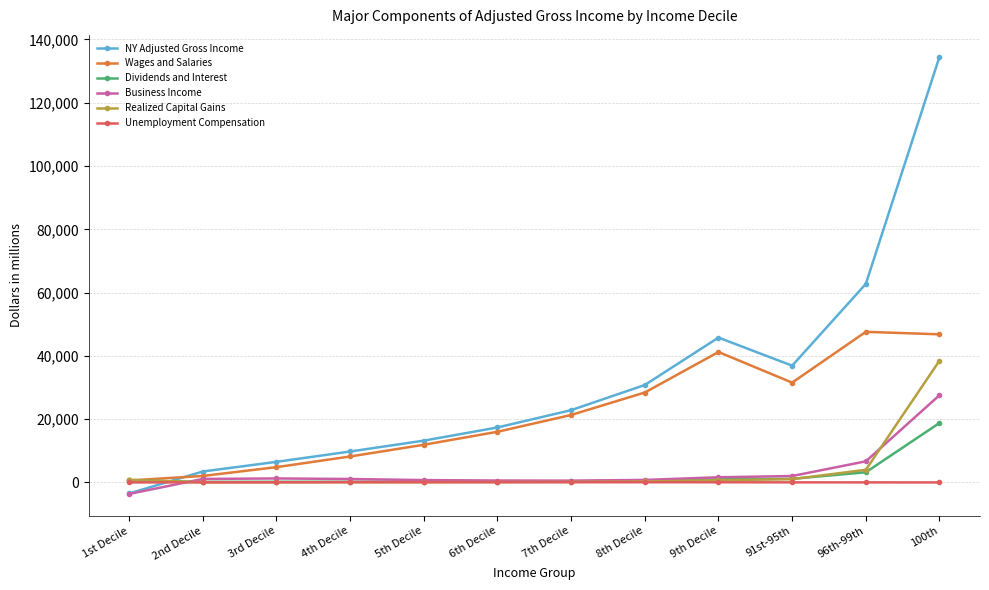

What is the sum of all NY Adjusted Gross Income values?

380485.5